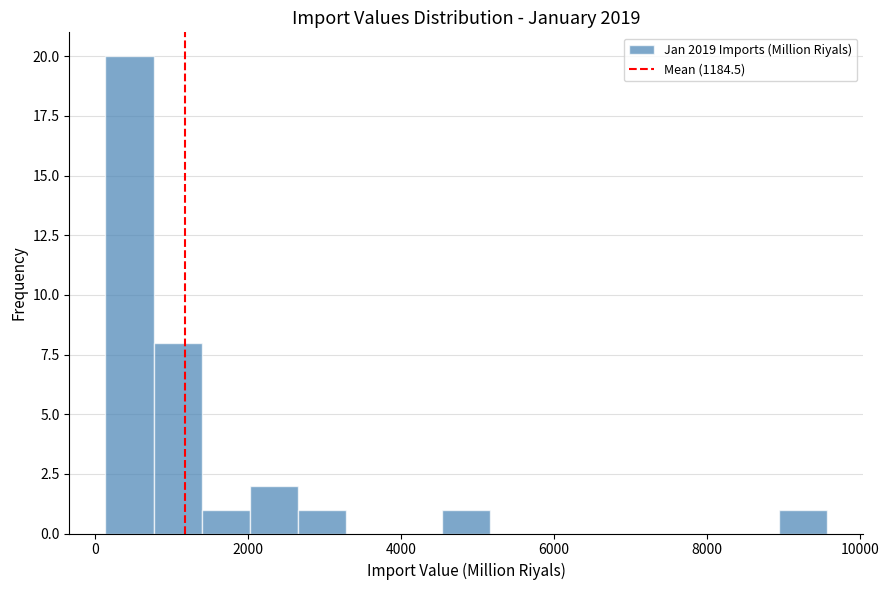

Read against the x-axis, roughly where is the centre of the tallest bar?

400